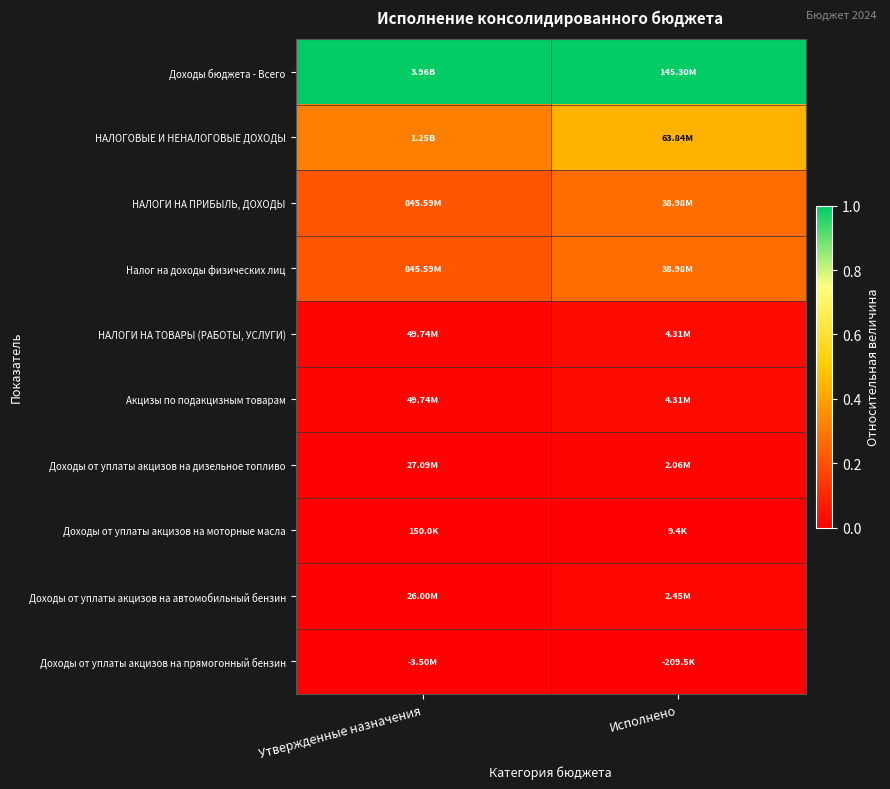

How many categories are shown in the chart?

2